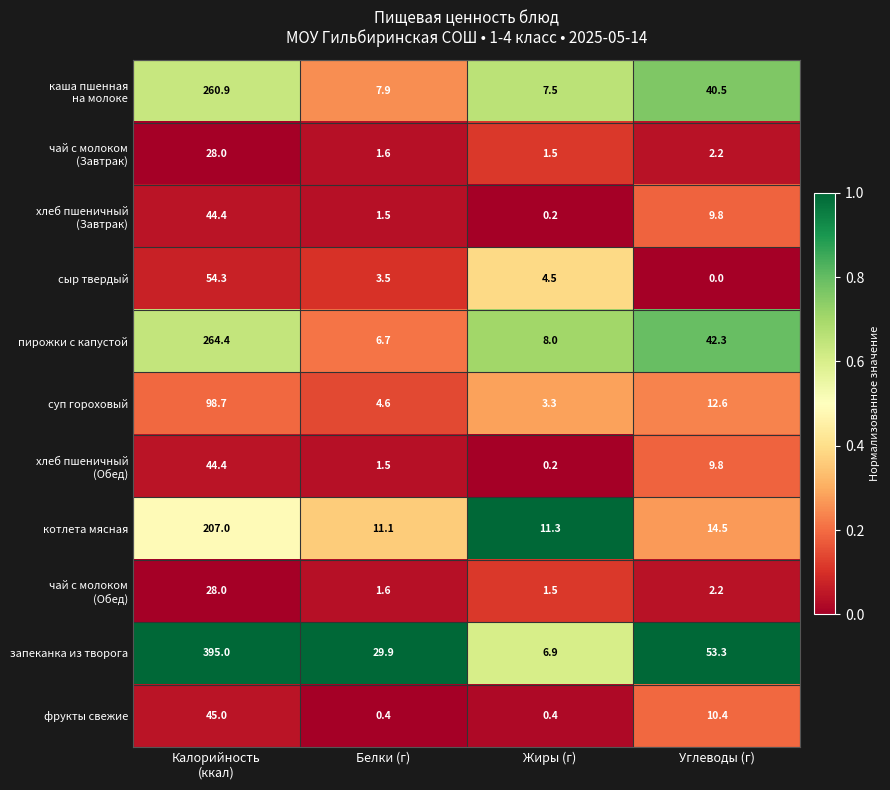

Which series has the widest spread of values?

запеканка из творога